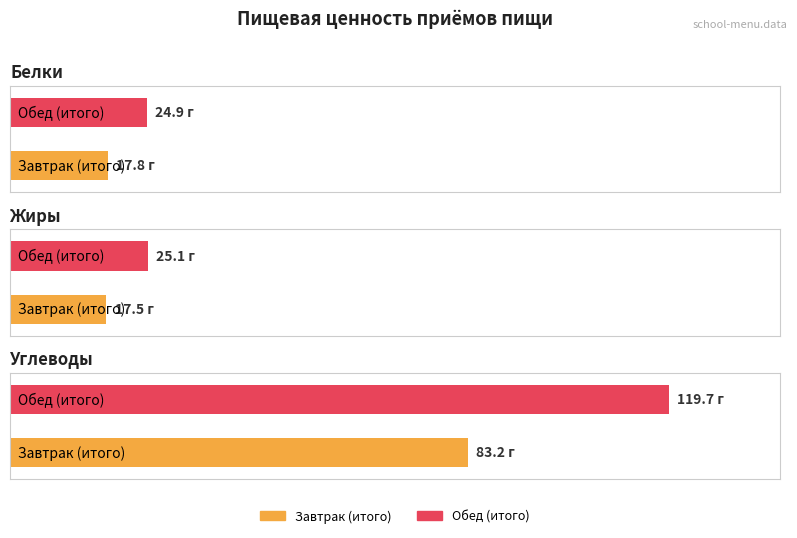

What is the difference between the Углеводы values at Завтрак (итого) and Обед (итого)?

36.5